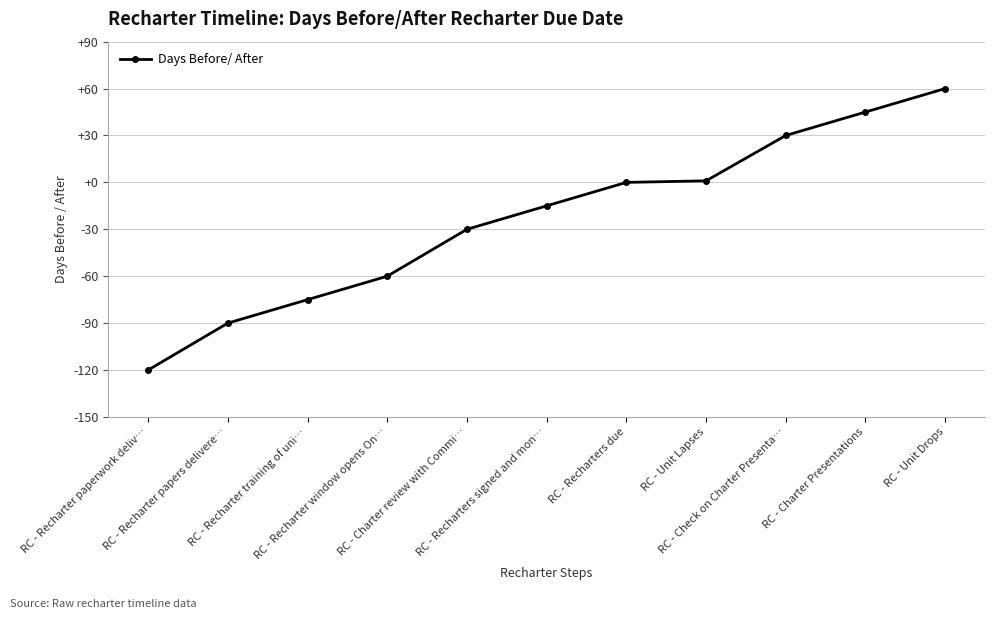

What is the sum of all values?

-254